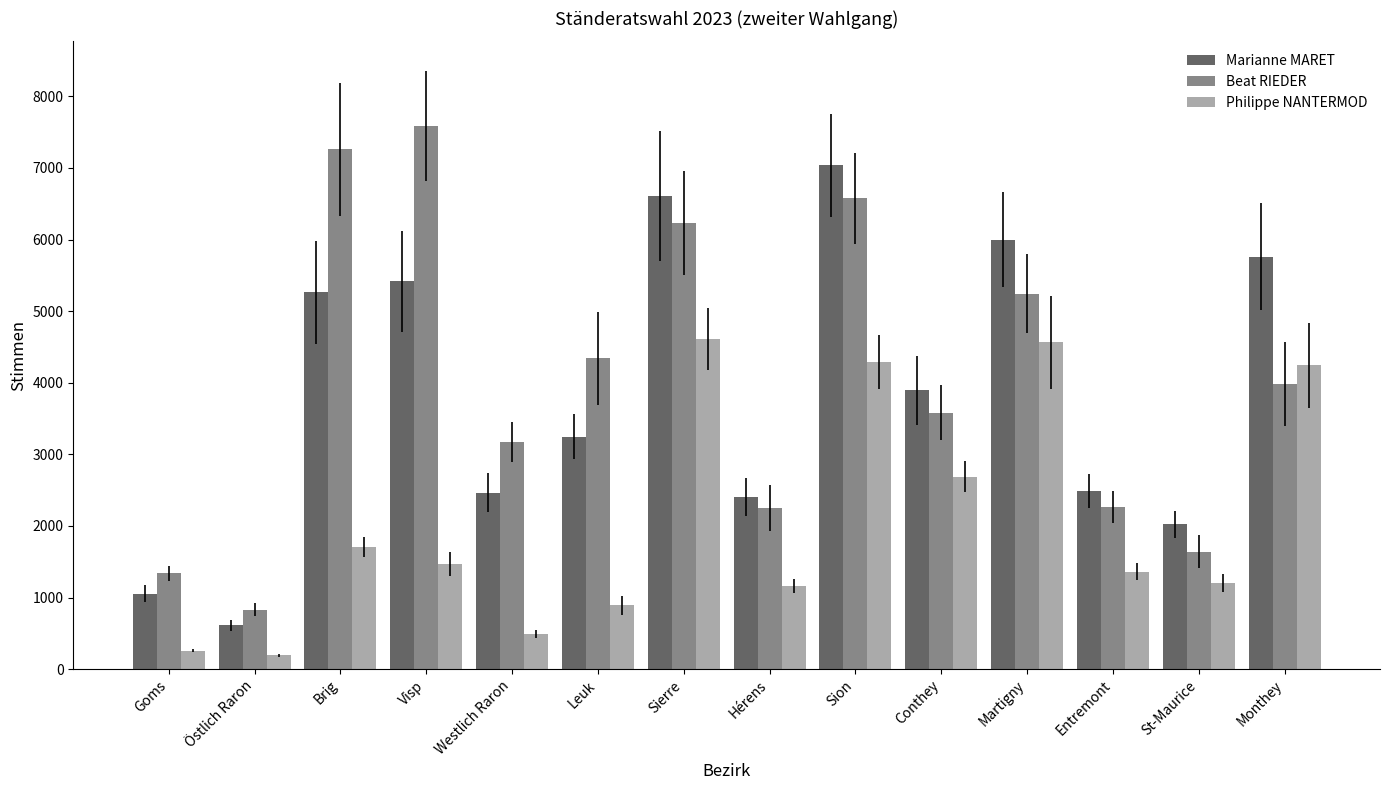

At which label is Philippe NANTERMOD closest to 2404?

Conthey